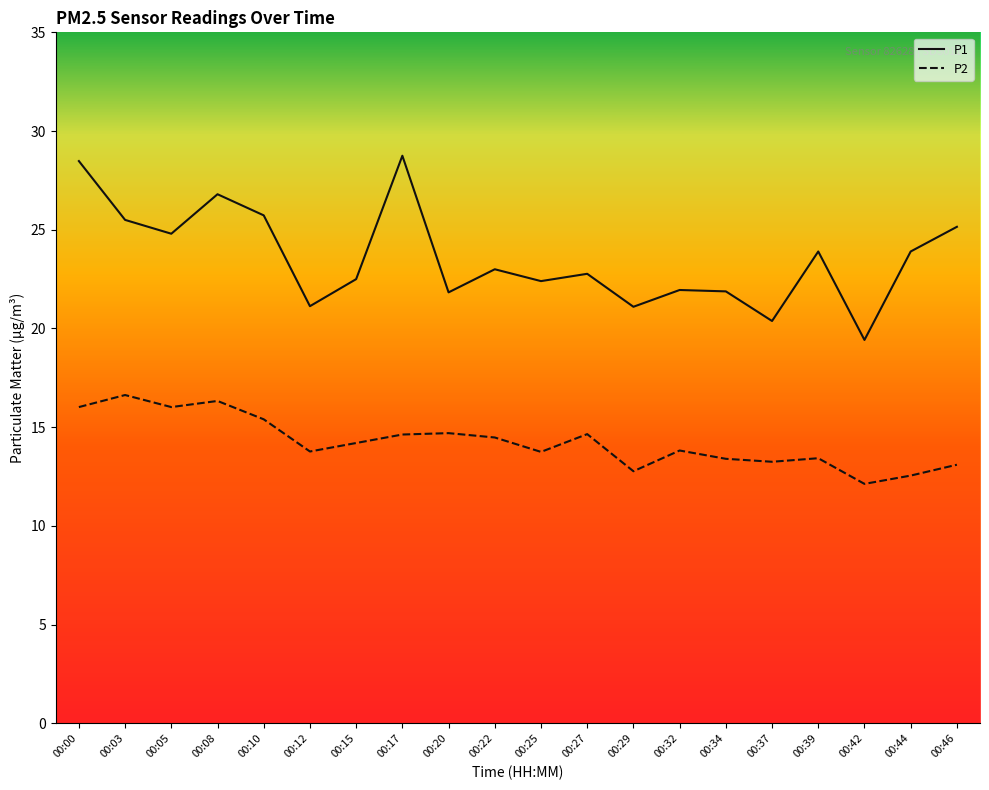

Which series has the largest total across all categories?

P1